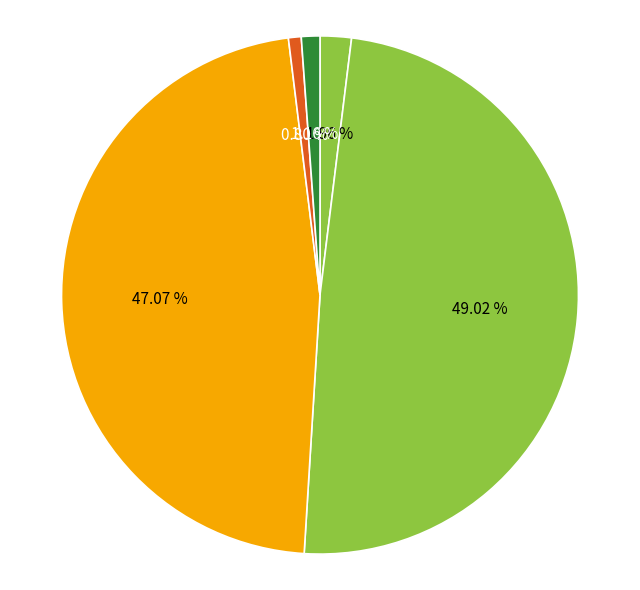

How many segments does this pie chart have?

5